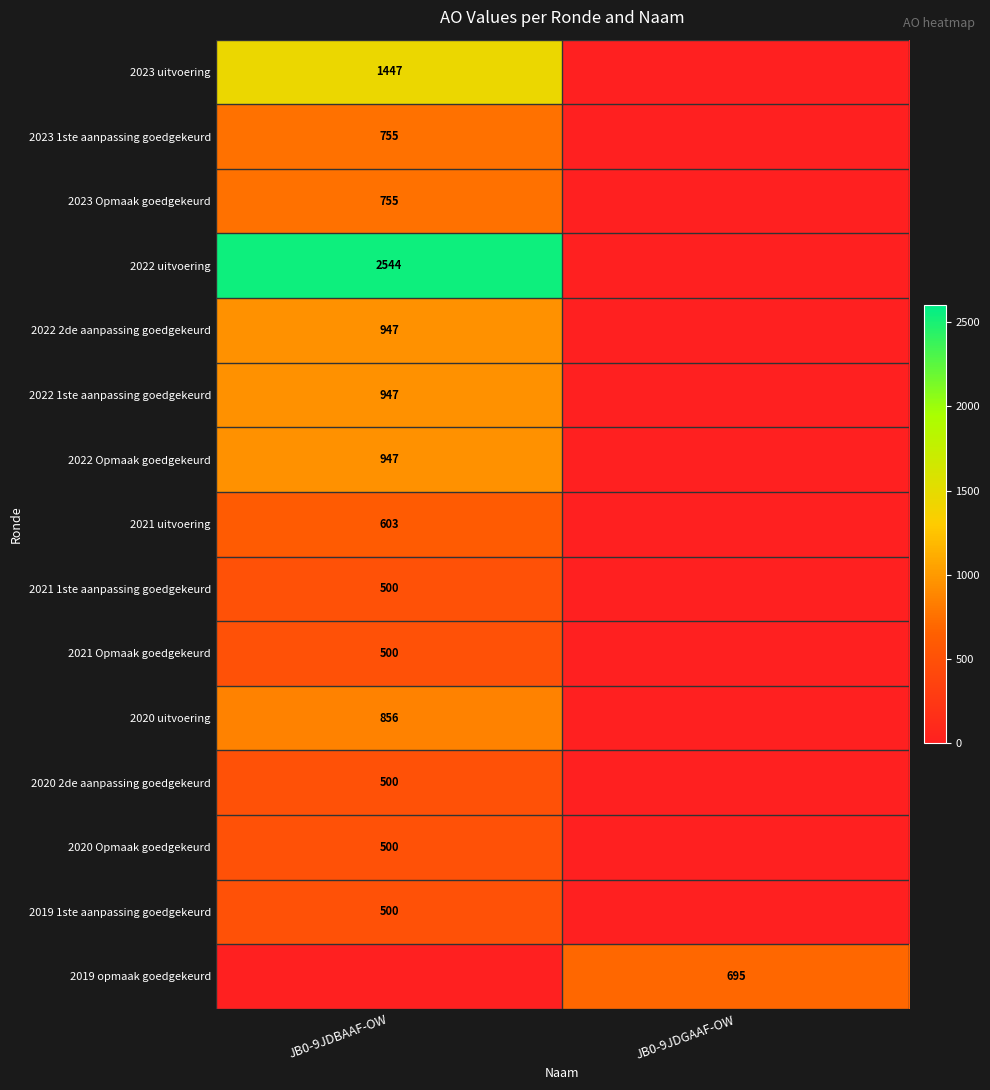

What is the total value across all series at JB0-9JDBAAF-OW?

12301